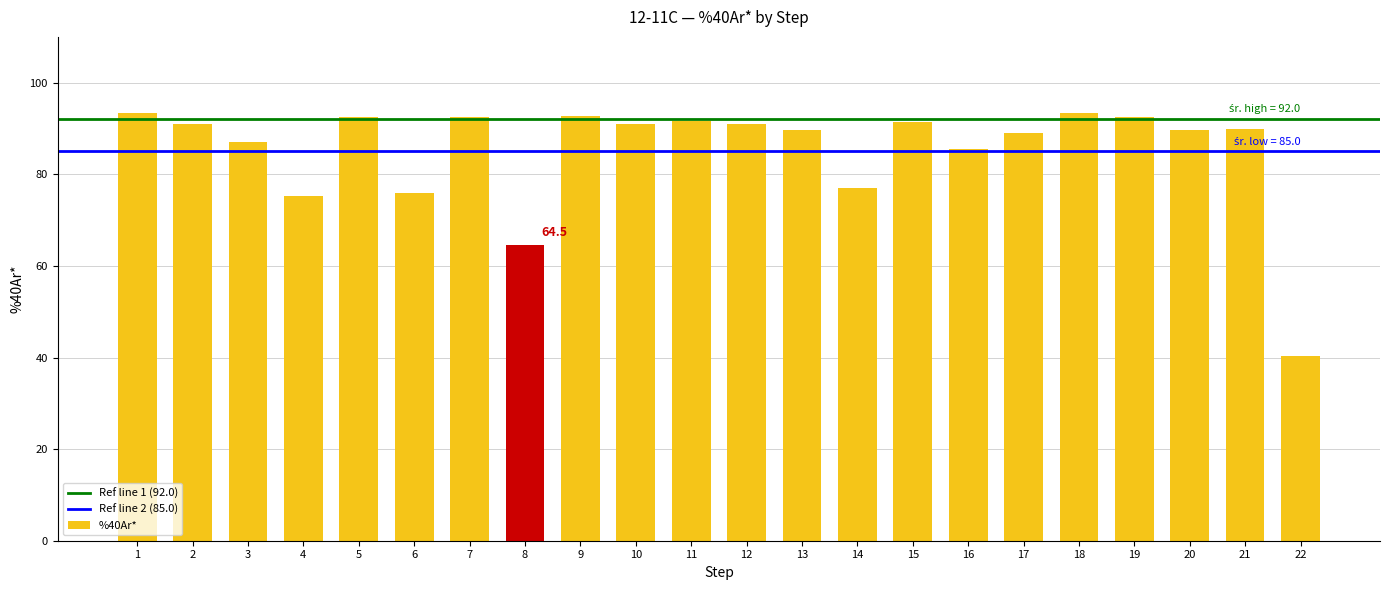

True or false: the data shows 25.9 at 20.

False